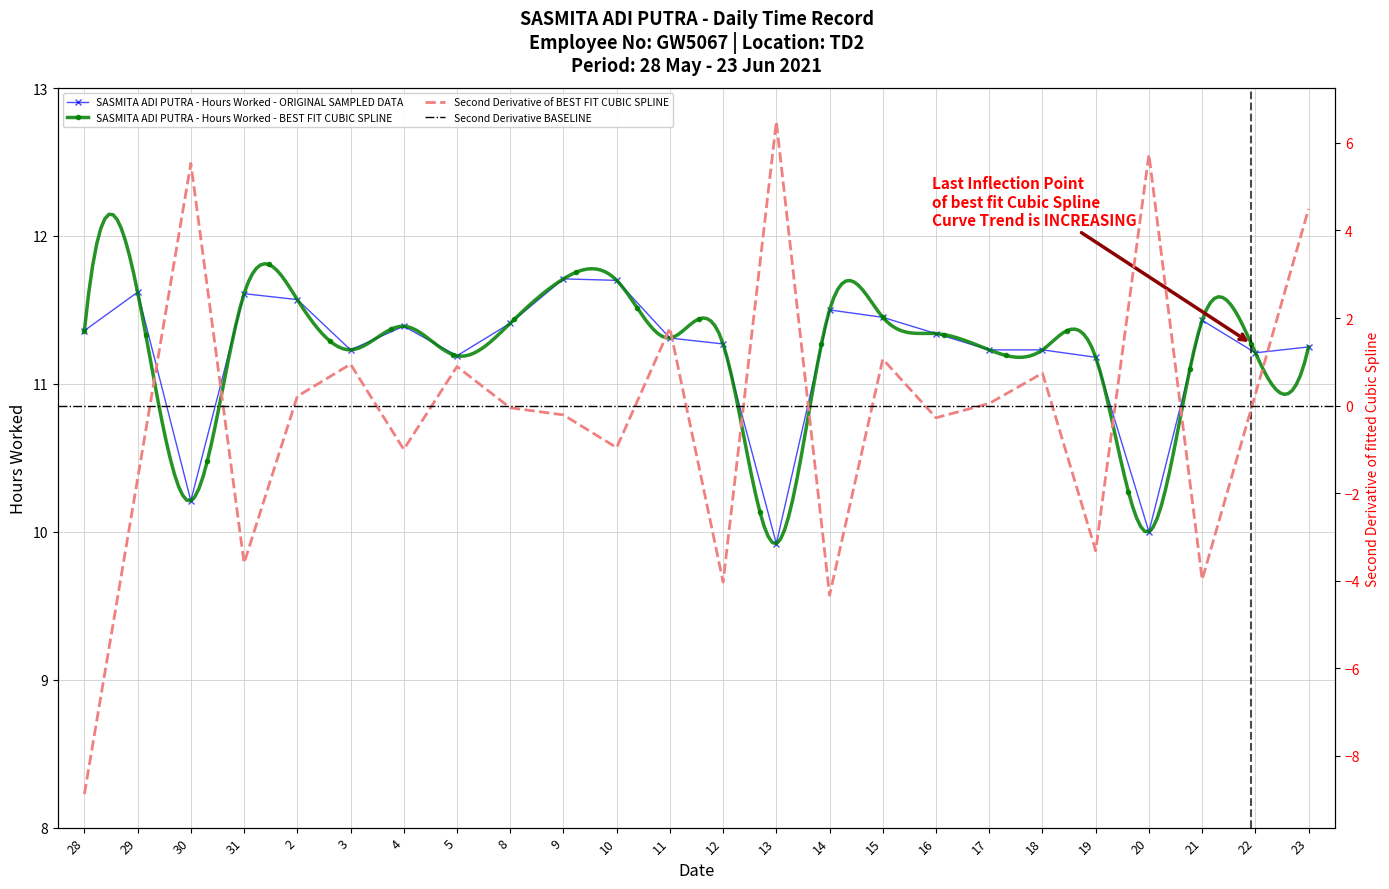

At which category does the data reach its first local peak?

29